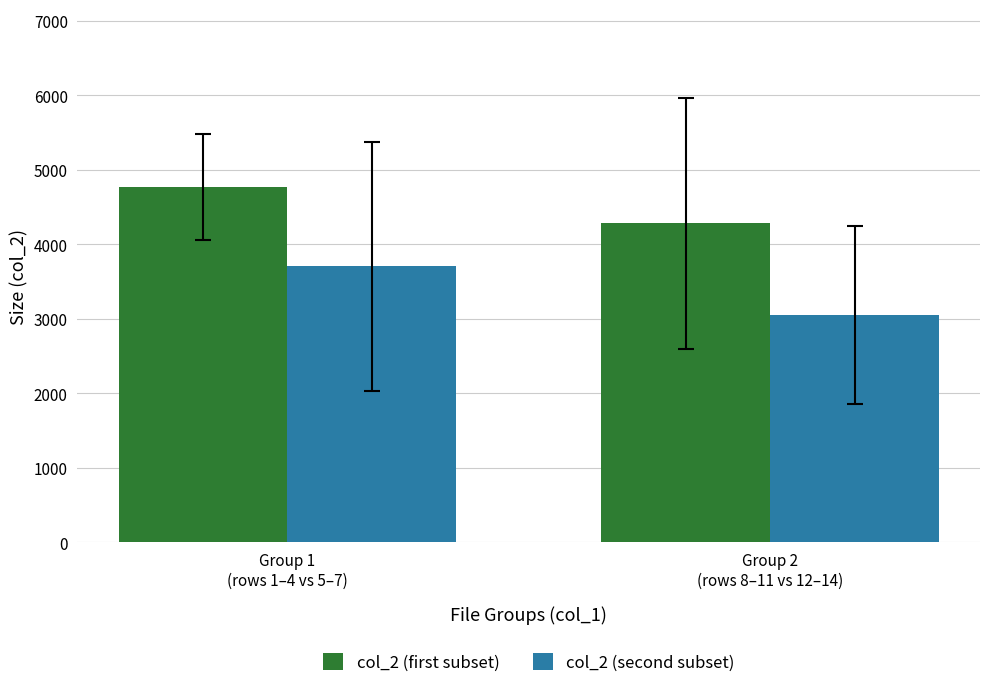

Which series has the largest range (max minus min)?

col_2 (second subset)